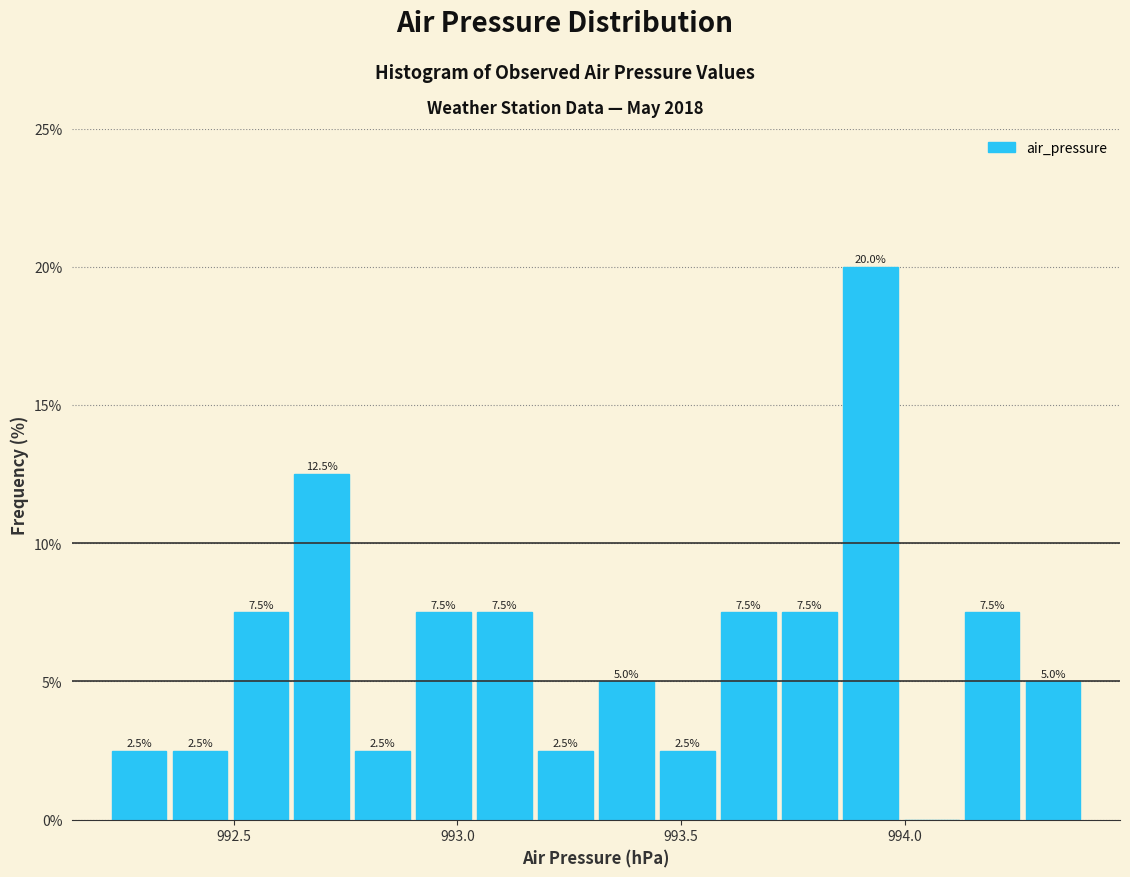

Around what value on the x-axis is the tallest bar? Give the approximate position of its centre, as read against the axis.

993.90